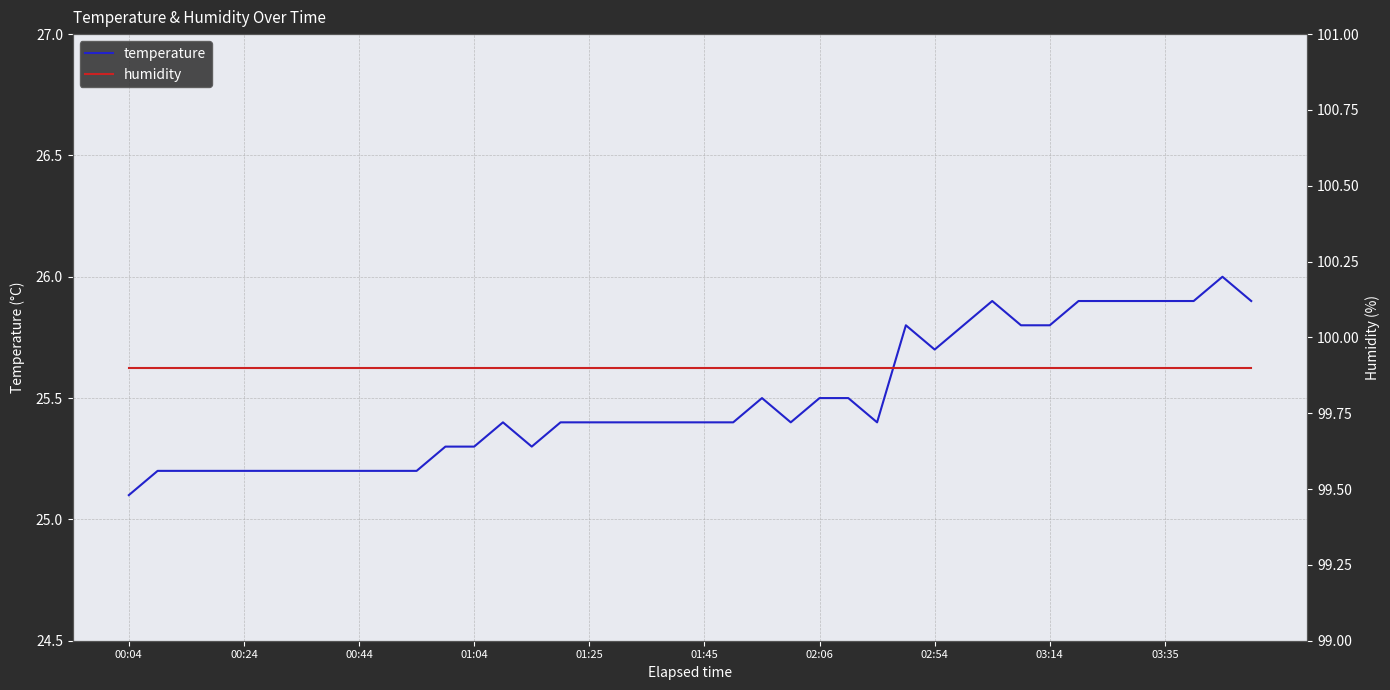

What is the highest value of the temperature series?

26.0